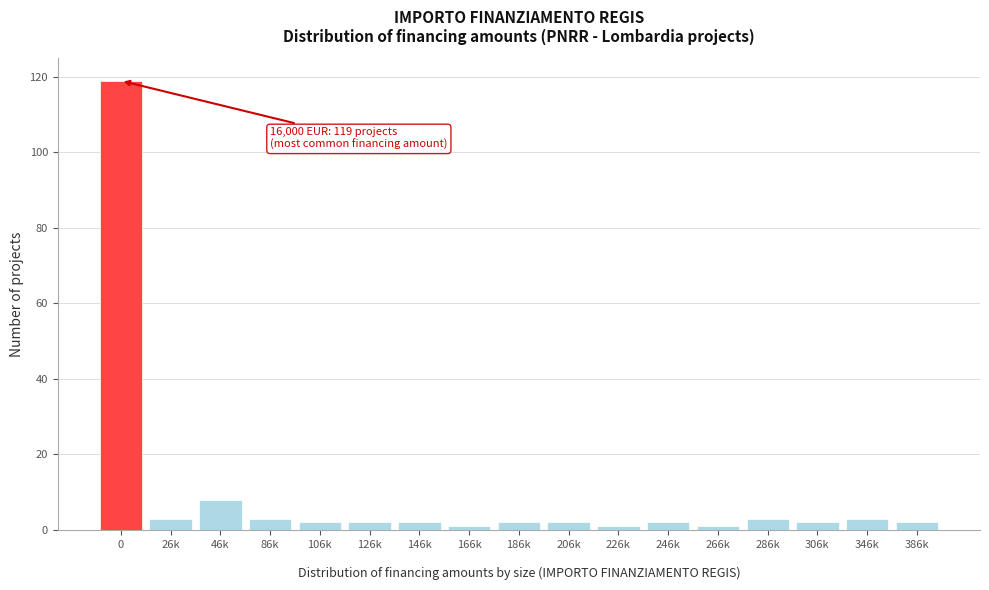

Reading left to right, transcribe all the data shown in this chart.

119	3	8	3	2	2	2	1	2	2	1	2	1	3	2	3	2